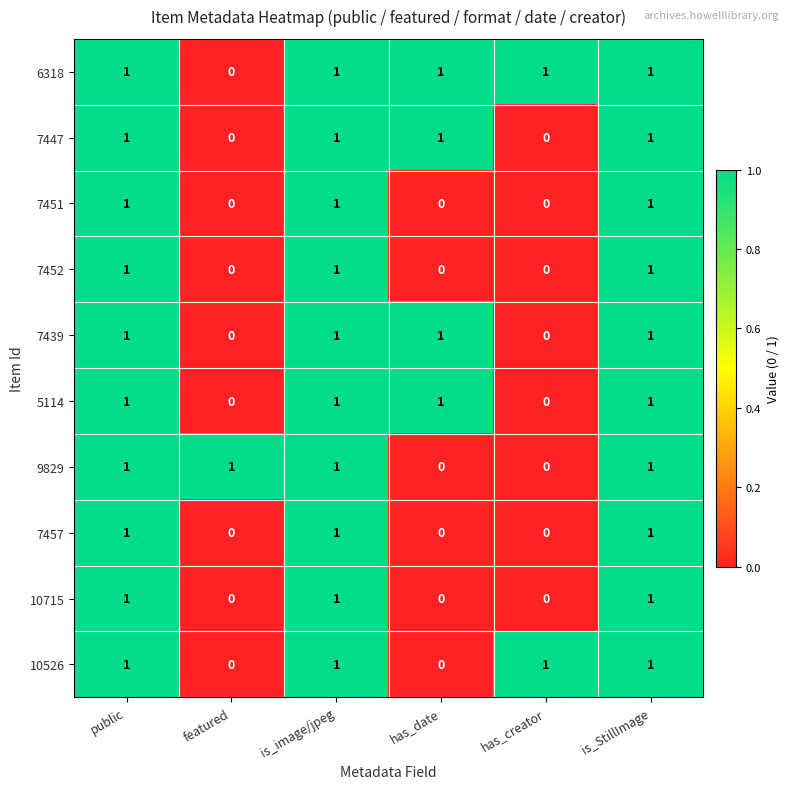

Which series has the largest total across all categories?

6318